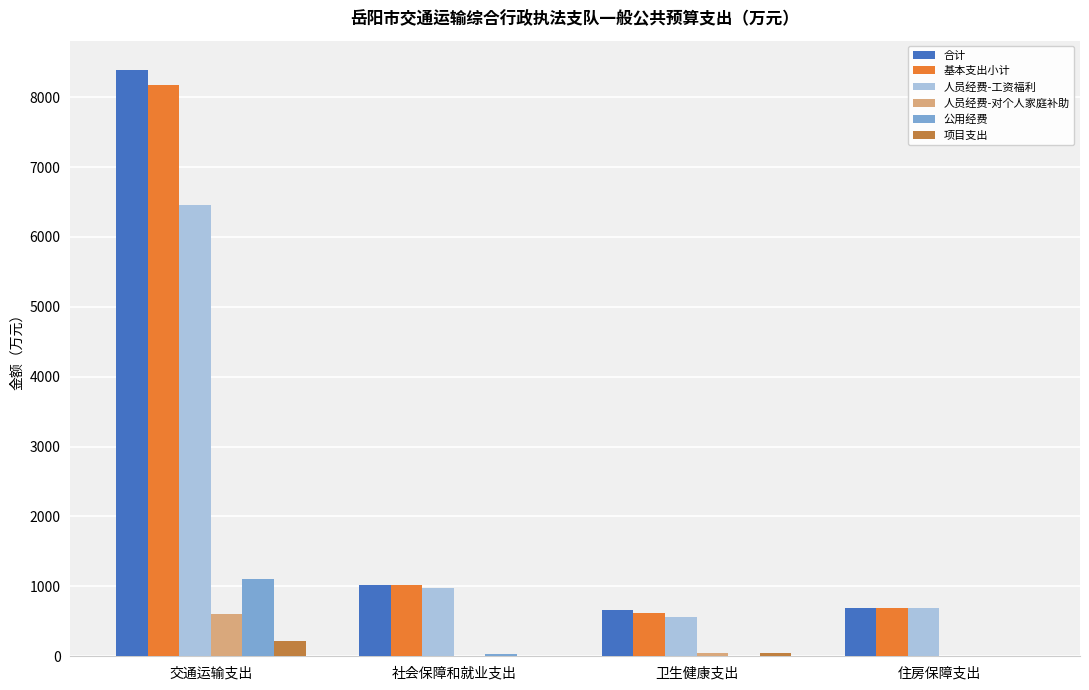

Is the value of 人员经费-对个人家庭补助 at 住房保障支出 greater than the value of 合计 at 住房保障支出?

No